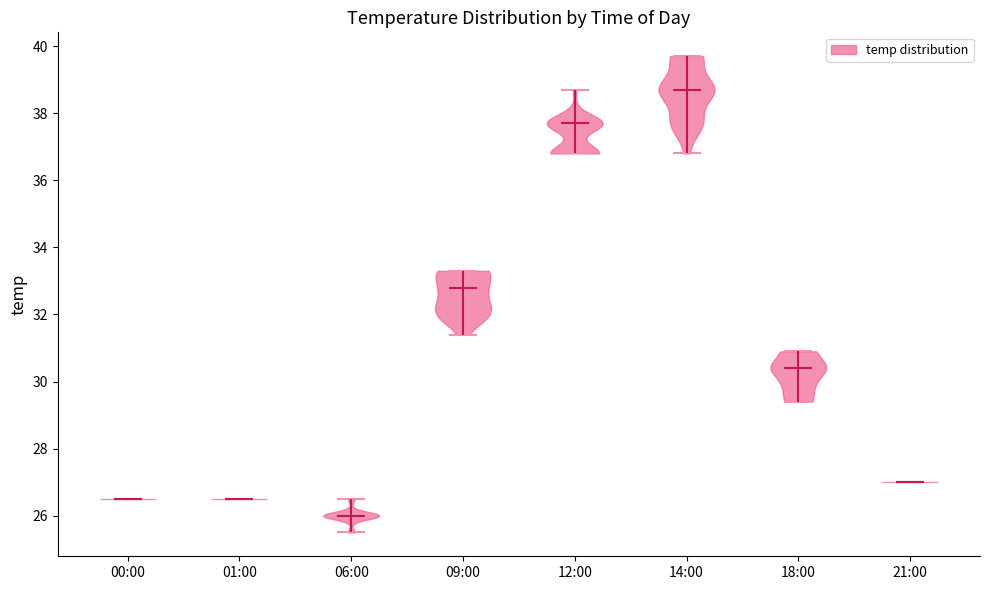

Which violin has the highest median line?

14:00